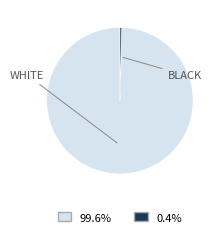

True or false: BLACK accounts for 13% of the total.

False